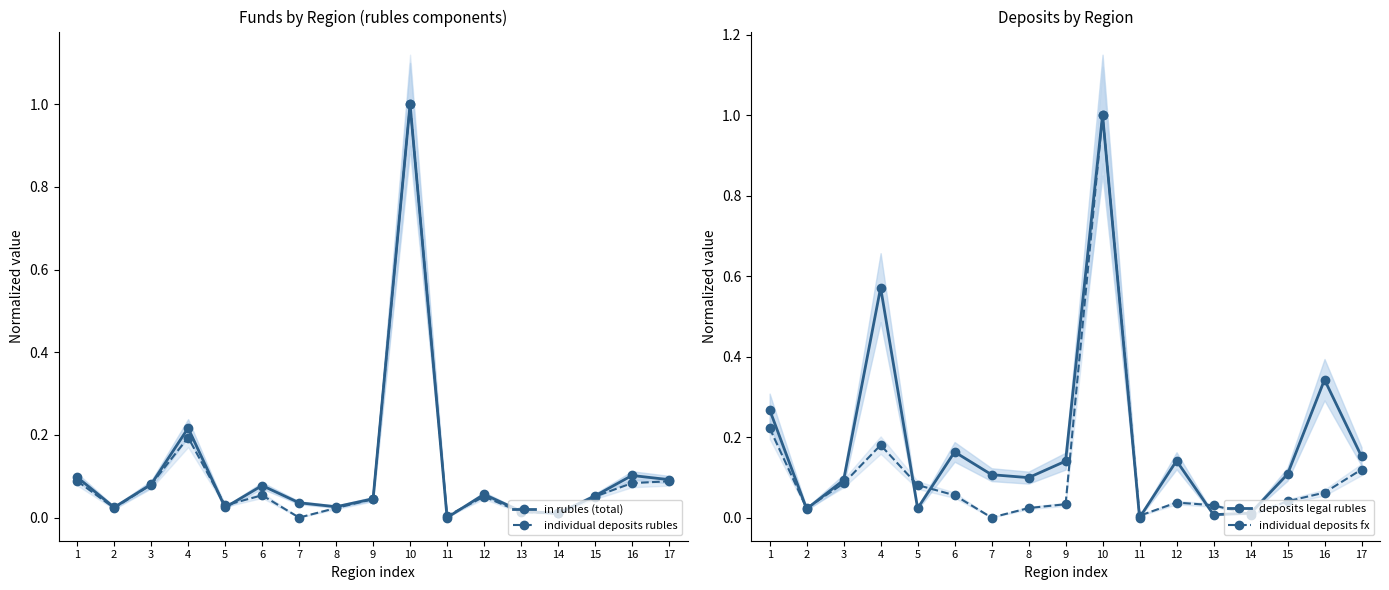

Between which two adjacent categories do deposits legal rubles and in rubles (total) first intersect?

1 and 2